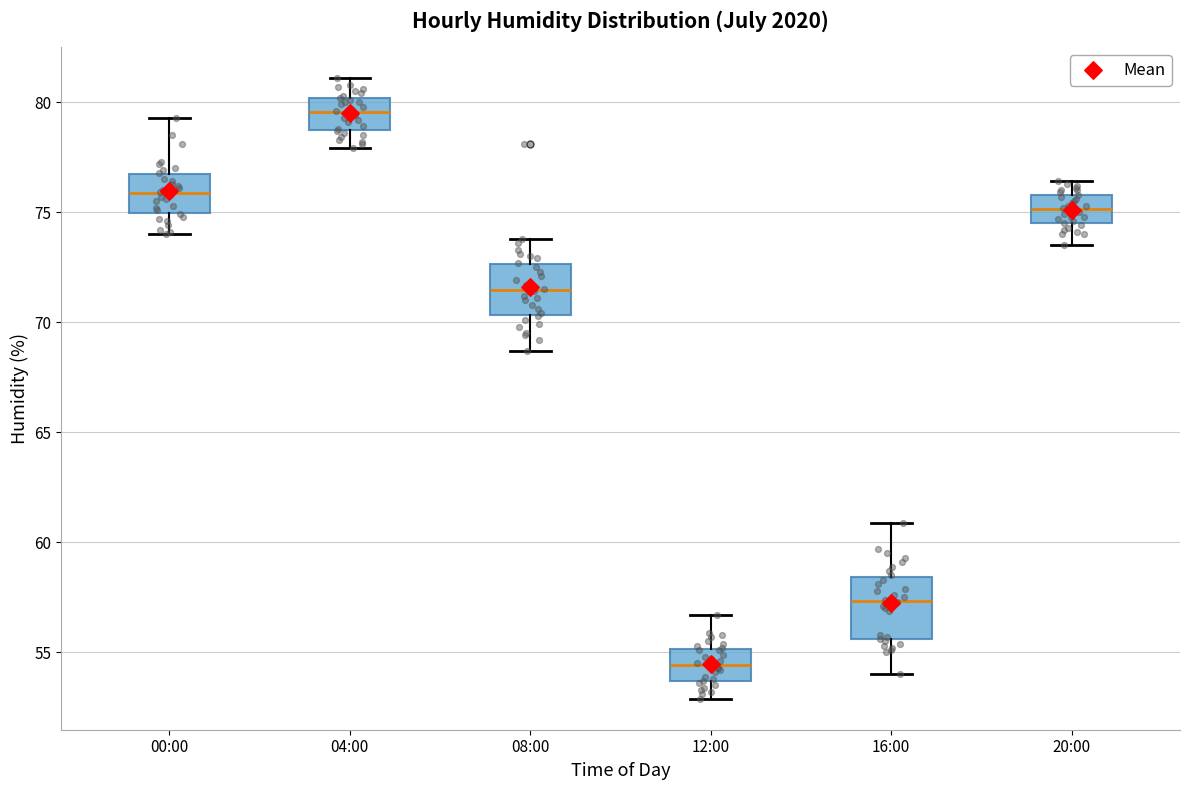

Reading left to right, read every box against the y-axis: the position of its median line, the range the box covers, and the ends of its whiskers. The values are not printed on the chart, so give them approximately, as read against the axis.

00:00: median 76.0, box 75.0 to 76.5, whiskers 74.0 to 79.5
04:00: median 79.5, box 78.5 to 80.0, whiskers 78.0 to 81.0
08:00: median 71.5, box 70.5 to 72.5, whiskers 68.5 to 74.0
12:00: median 54.5, box 53.5 to 55.0, whiskers 53.0 to 56.5
16:00: median 57.5, box 55.5 to 58.5, whiskers 54.0 to 61.0
20:00: median 75.0, box 74.5 to 76.0, whiskers 73.5 to 76.5